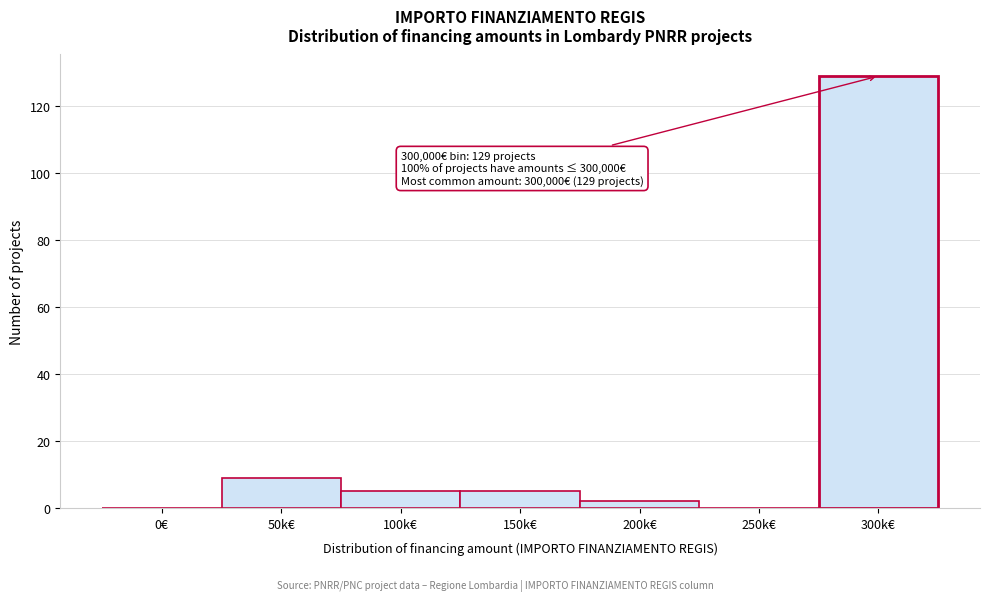

Reading left to right, transcribe all the data shown in this chart.

0€=0	50k€=9	100k€=5	150k€=5	200k€=2	250k€=0	300k€=129